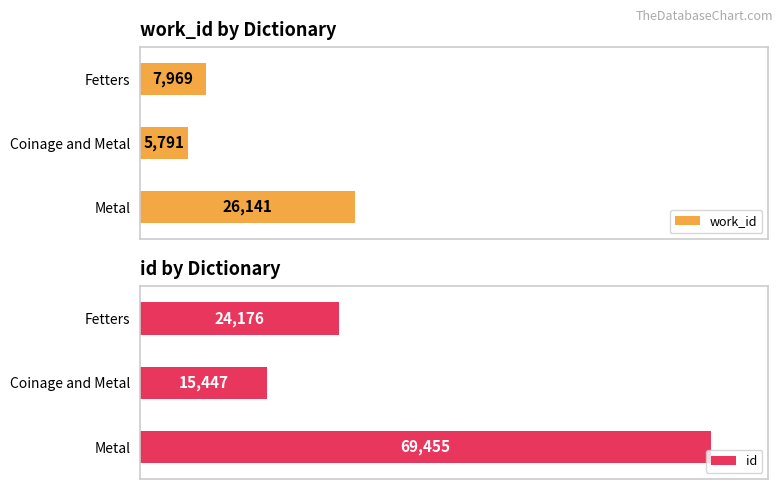

Rank the categories by id value from highest to lowest.

Metal, Fetters, Coinage and Metal